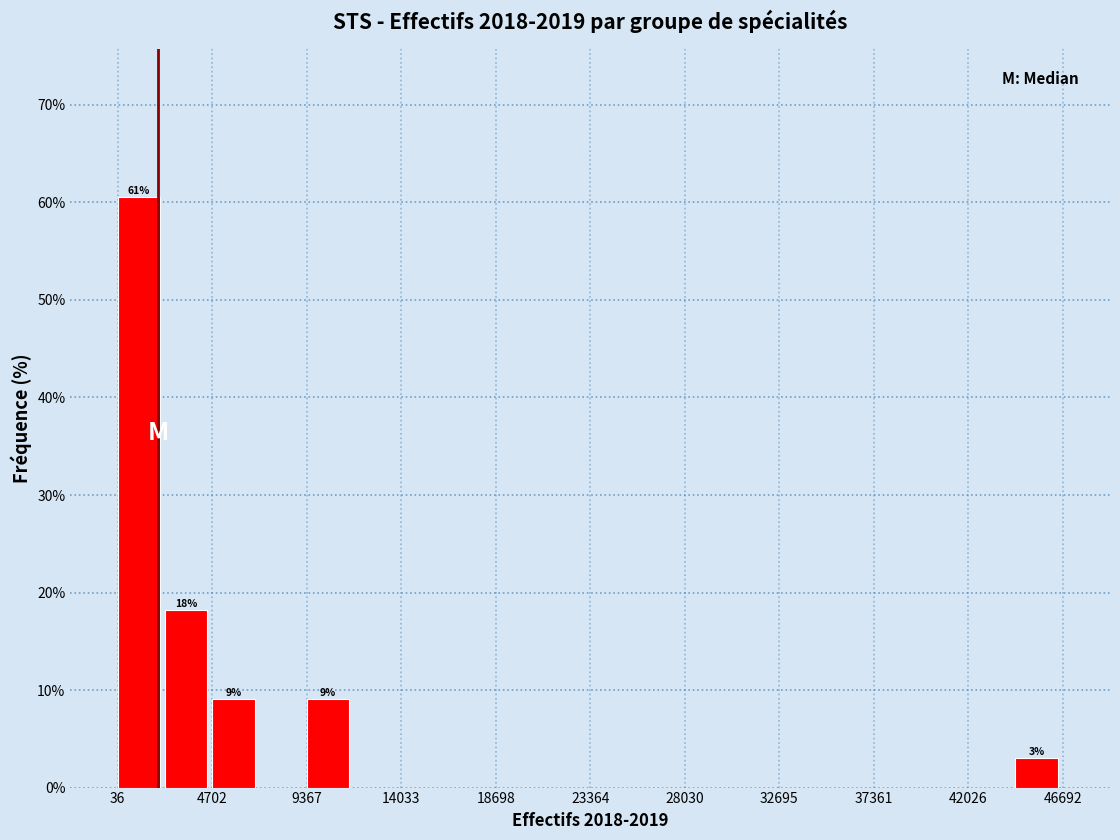

Over which range of the x-axis is the bar tallest?

0 to 2500